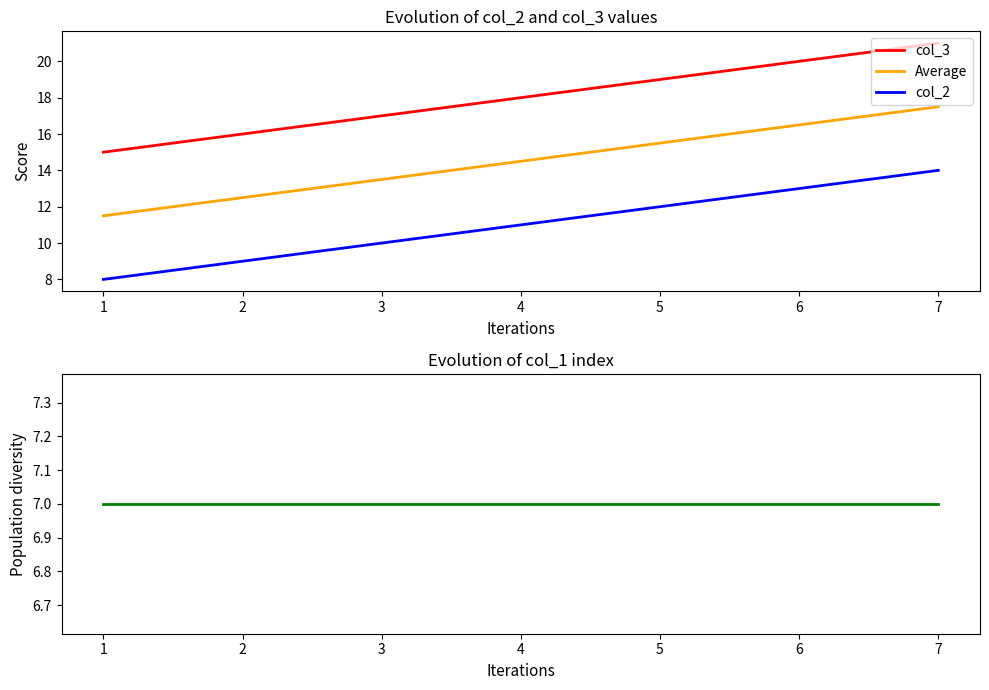

Is the value of col_2 at 2 greater than the value of Average at 7?

No